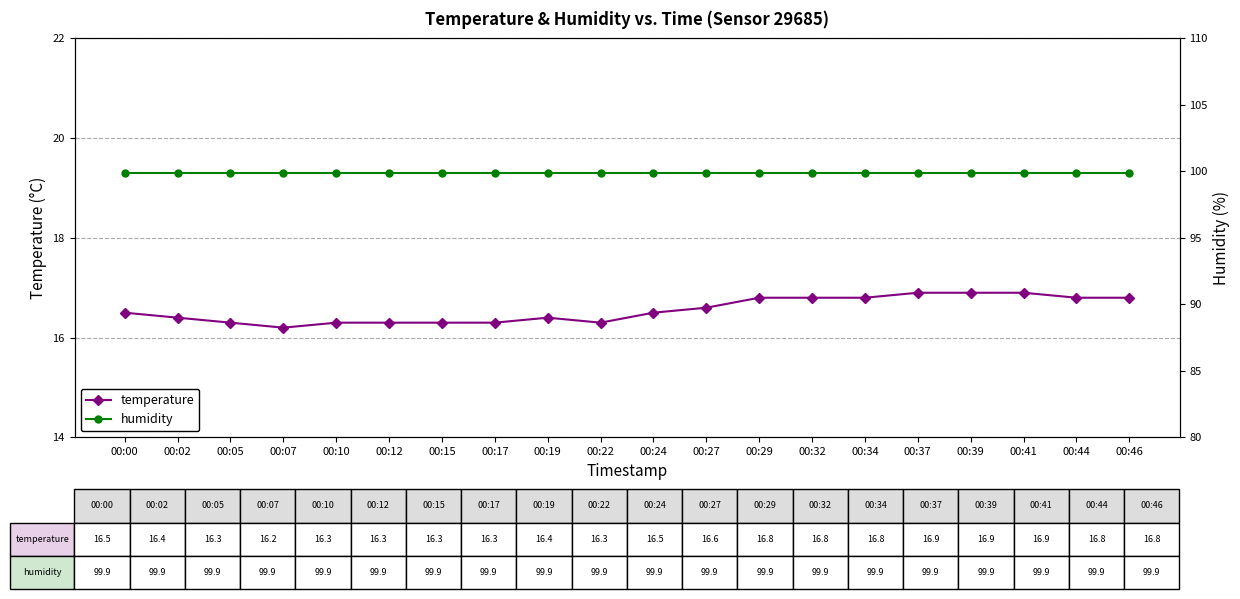

Reading right to left, extract all data points from this chart.

temperature: 16.8	16.8	16.9	16.9	16.9	16.8	16.8	16.8	16.6	16.5	16.3	16.4	16.3	16.3	16.3	16.3	16.2	16.3	16.4	16.5
humidity: 99.9	99.9	99.9	99.9	99.9	99.9	99.9	99.9	99.9	99.9	99.9	99.9	99.9	99.9	99.9	99.9	99.9	99.9	99.9	99.9